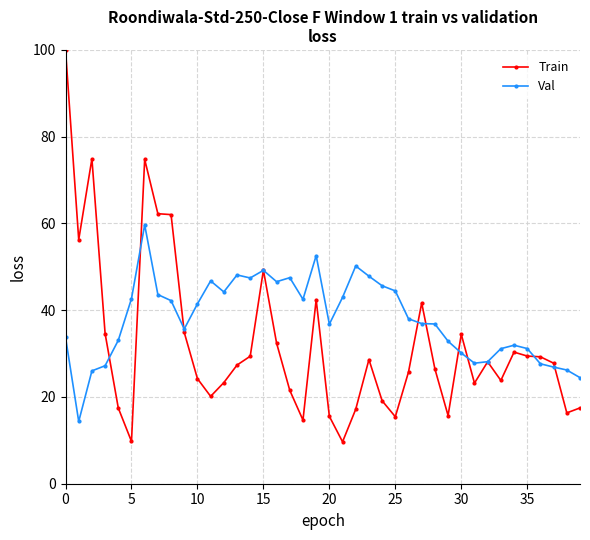

What is the maximum value for Val?

59.7